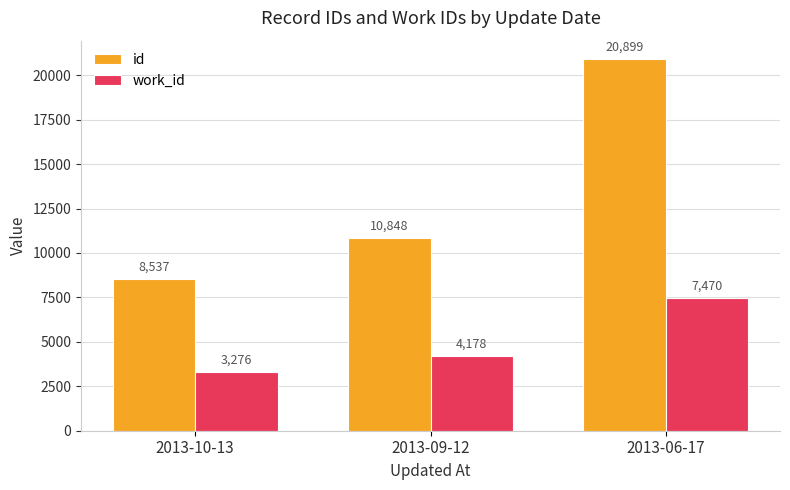

What is the value of the id bar at the 1st from the left?

8537